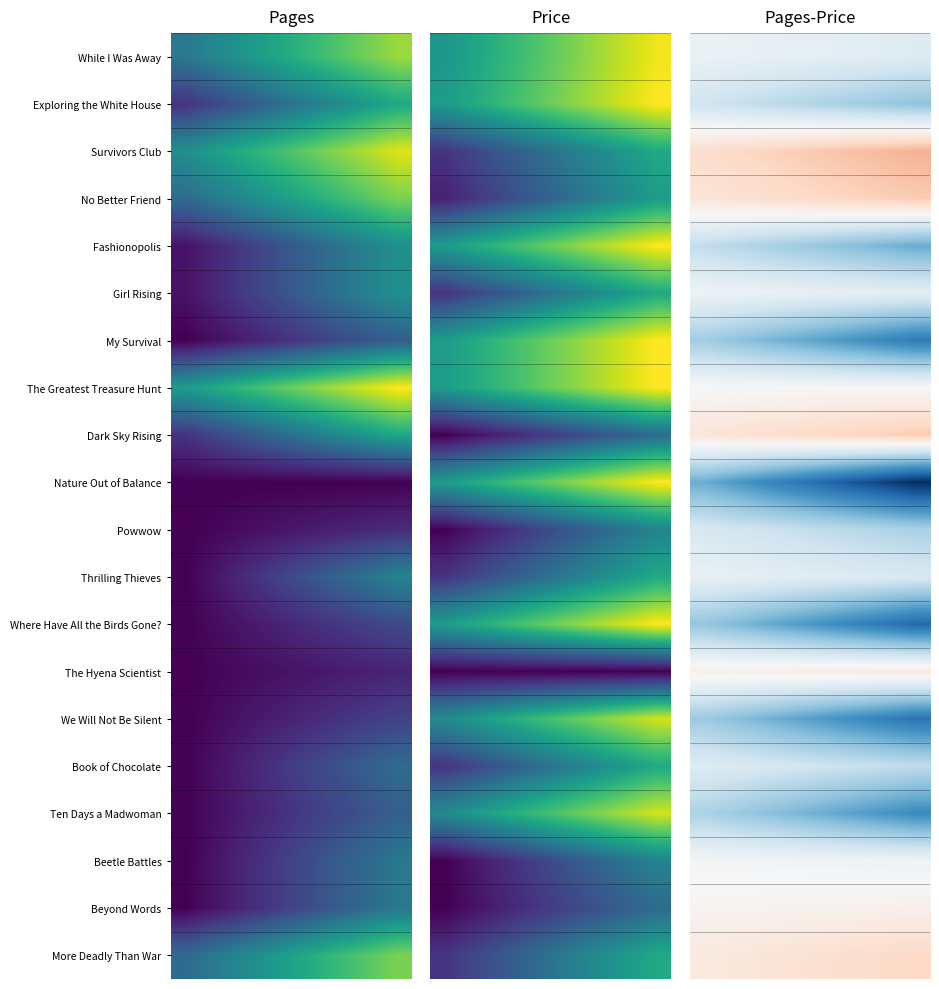

Rank the series by their maximum value, from lowest to highest.

Nature Out of Balance, Where Have All the Birds Gone?, We Will Not Be Silent, My Survival, Ten Days a Madwoman, Fashionopolis, Exploring the White House, Powwow, Book of Chocolate, Thrilling Thieves, While I Was Away, Girl Rising, Beetle Battles, The Greatest Treasure Hunt, Beyond Words, The Hyena Scientist, More Deadly Than War, Dark Sky Rising, No Better Friend, Survivors Club